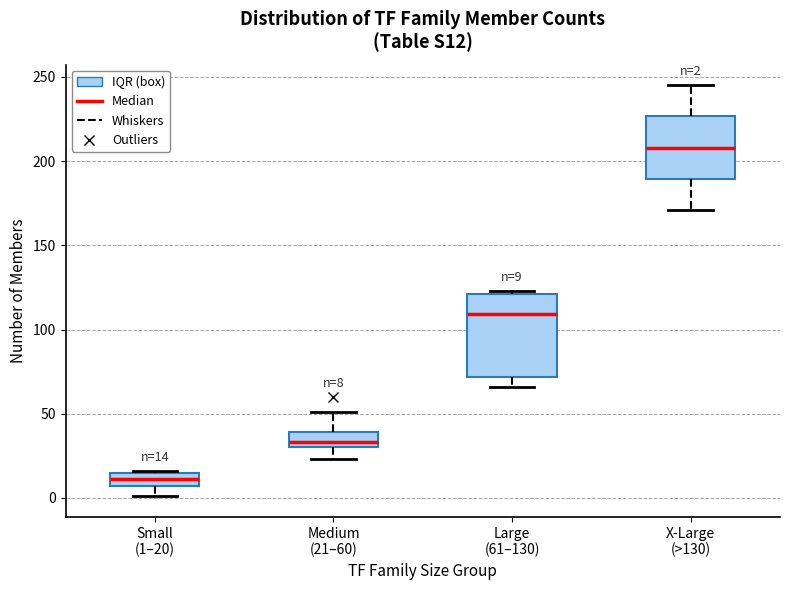

Comparing the boxes themselves (not the whiskers), which one is the tallest?

Large (61–130)